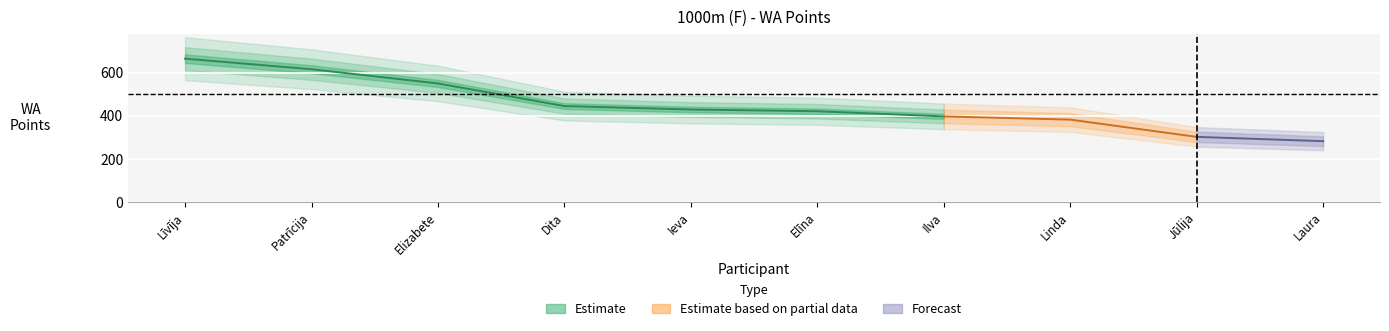

What is the sum of the values at Elizabete Zvirgzdiņa and Laura Sondore?

832